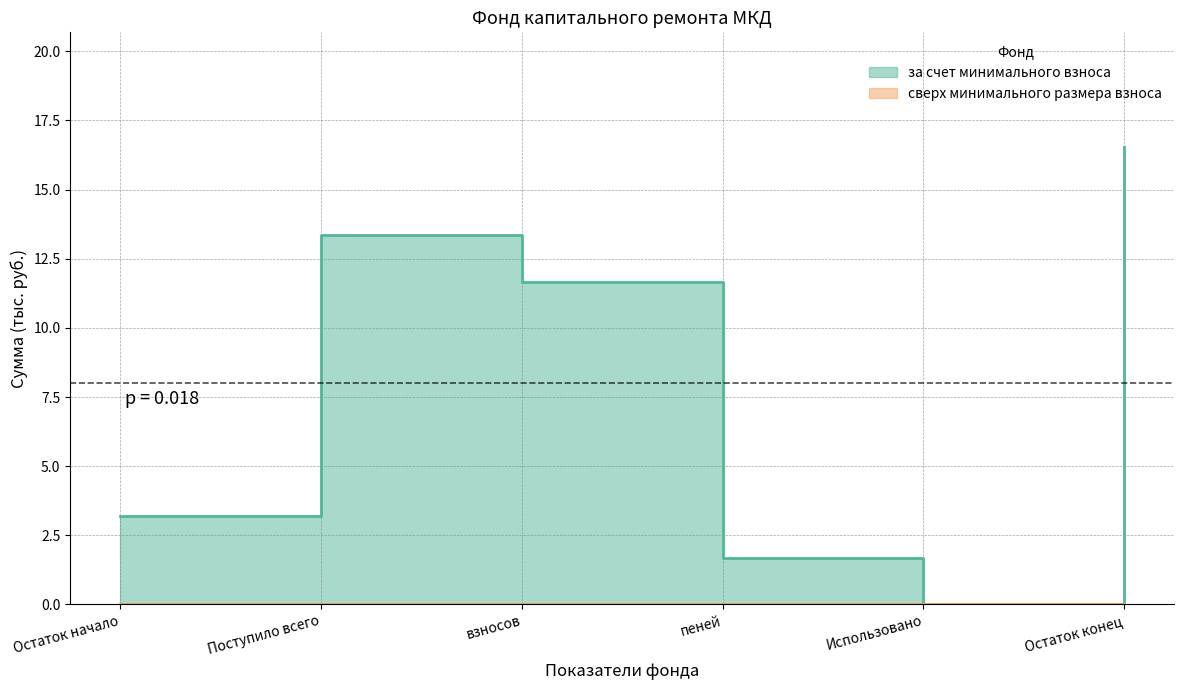

List the labels in order of value, smallest first.

Использовано, пеней, Остаток начало, взносов, Поступило всего, Остаток конец